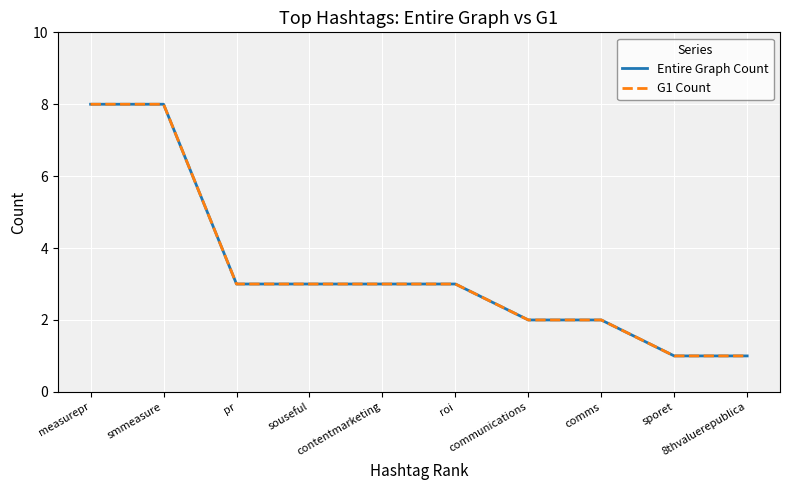

Where is G1 Count nearest to the value 4?

pr